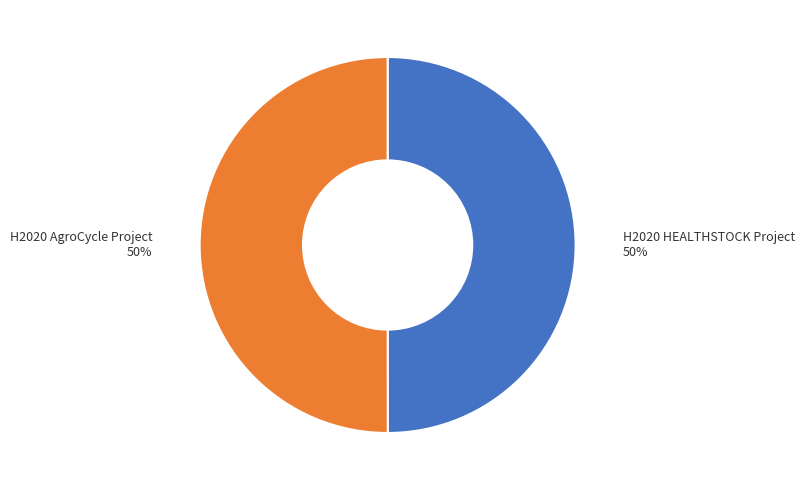

Do H2020 HEALTHSTOCK Project and H2020 AgroCycle Project together represent more than half of the pie?

Yes